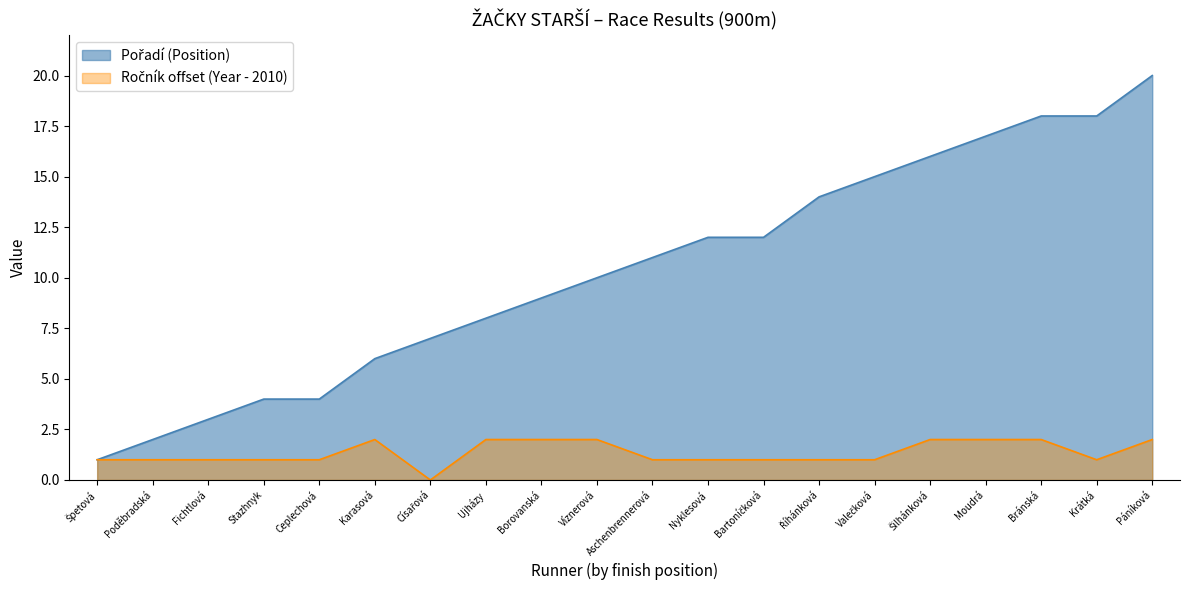

Reading right to left, what are all the values shown in this chart?

Pořadí (Position): Páníková=20	Krátká=18	Bránská=18	Moudrá=17	Šilhánková=16	Valečková=15	Říhánková=14	Bartoníčková=12	Nyklesová=12	Aschenbrennerová=11	Víznerová=10	Borovanská=9	Ujházy=8	Císařová=7	Karasová=6	Ceplechová=4	Stazhnyk=4	Fichtlová=3	Poděbradská=2	Špetová=1
Ročník (Year): Páníková=2	Krátká=1	Bránská=2	Moudrá=2	Šilhánková=2	Valečková=1	Říhánková=1	Bartoníčková=1	Nyklesová=1	Aschenbrennerová=1	Víznerová=2	Borovanská=2	Ujházy=2	Císařová=0	Karasová=2	Ceplechová=1	Stazhnyk=1	Fichtlová=1	Poděbradská=1	Špetová=1